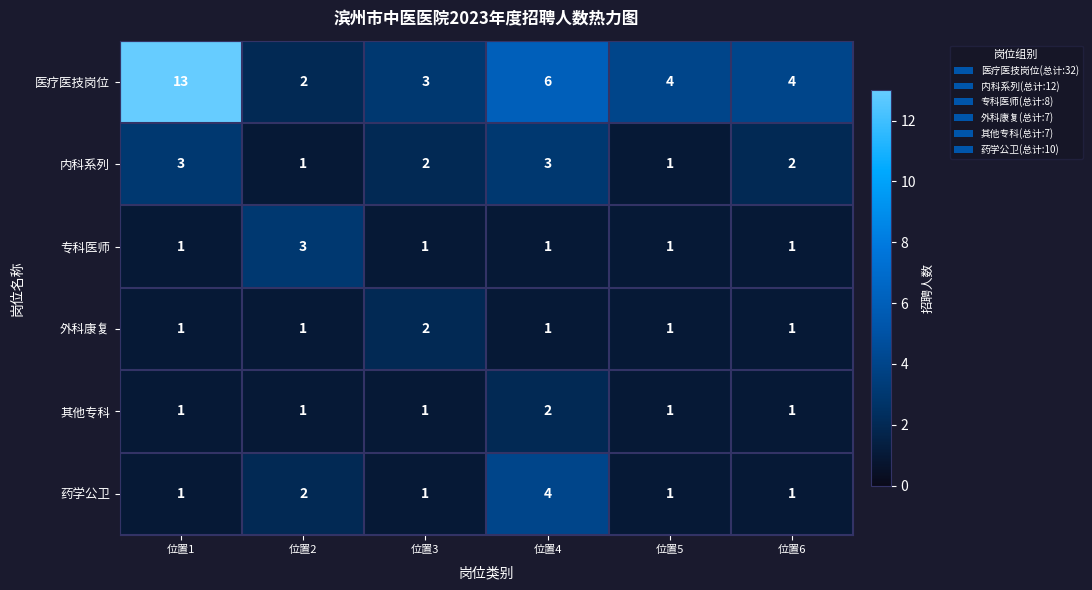

At how many categories does at least one series exceed 5?

2